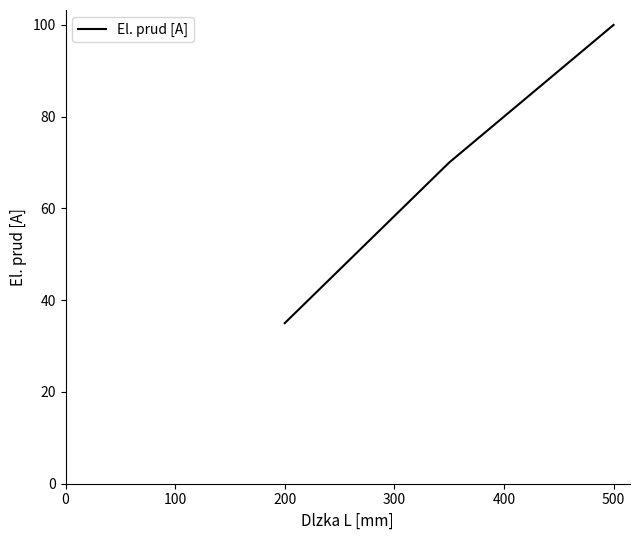

What is the average value?

68